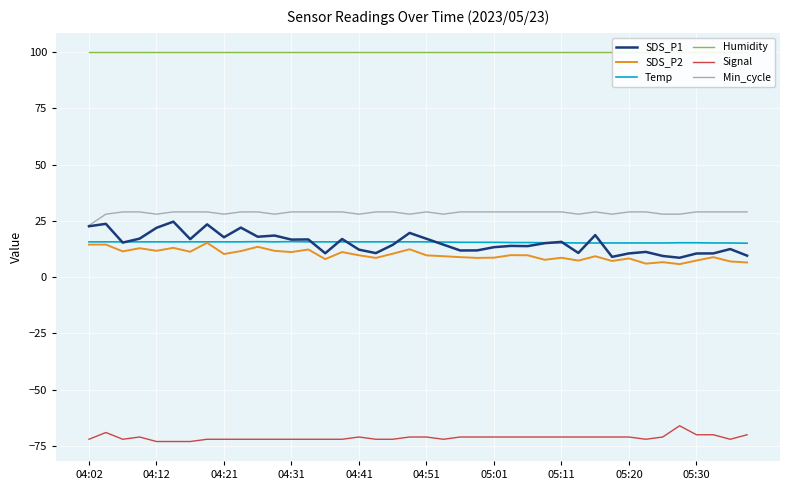

What is the lowest value of the Signal series?

-73.0